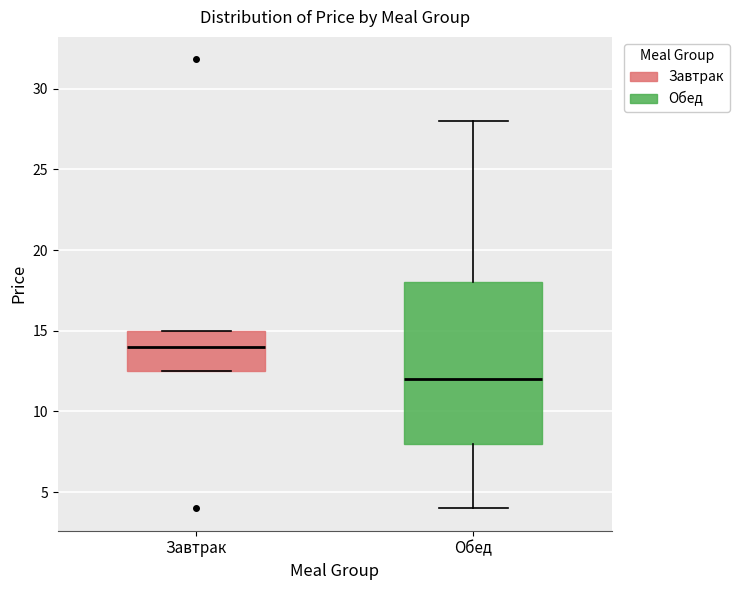

Where does the upper whisker of the box for Обед end on the y-axis? The values are not printed on the chart, so give them approximately, as read against the axis.

28.0